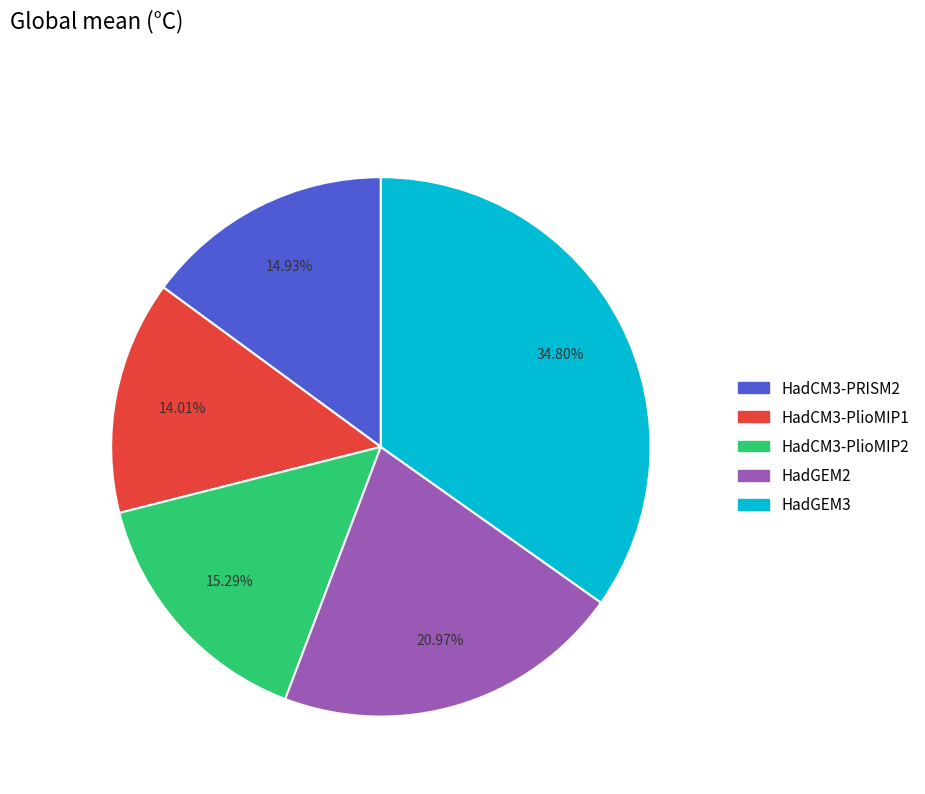

Which slice is the largest?

HadGEM3